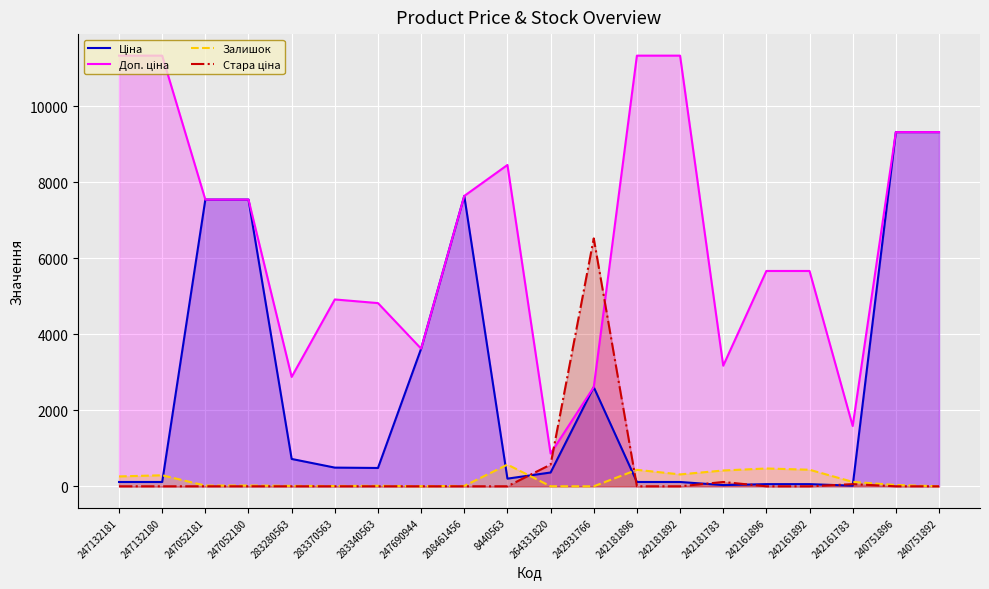

Reading right to left, extract all data points from this chart.

Ціна: 240751892=9321.4	240751896=9321.4	242161783=15.9	242161892=56.7	242161896=56.7	242181783=31.7	242181892=113.3	242181896=113.3	242931766=2610.0	264331820=362.8	8440563=201.3	208461456=7641.9	247690944=3622.2	283340563=482.1	283370563=491.7	283280563=719.6	247052180=7545.9	247052181=7545.9	247132180=113.3	247132181=113.3
Доп. ціна: 240751892=9321.4	240751896=9321.4	242161783=1587.0	242161892=5667.0	242161896=5667.0	242181783=3174.0	242181892=11334.0	242181896=11334.0	242931766=2610.0	264331820=862.0	8440563=8456.7	208461456=7641.9	247690944=3622.2	283340563=4821.4	283370563=4917.4	283280563=2878.5	247052180=7545.9	247052181=7545.9	247132180=11334.0	247132181=11334.0
Залишок: 240751892=1.0	240751896=34.0	242161783=116.0	242161892=436.0	242161896=469.0	242181783=416.0	242181892=313.0	242181896=434.0	242931766=0.0	264331820=1.0	8440563=571.0	208461456=11.0	247690944=2.0	283340563=13.0	283370563=8.0	283280563=11.0	247052180=21.0	247052181=19.0	247132180=290.0	247132181=260.0
Стара ціна: 240751892=0.0	240751896=0.0	242161783=56.7	242161892=0.0	242161896=0.0	242181783=113.3	242181892=0.0	242181896=0.0	242931766=6525.0	264331820=571.1	8440563=0.0	208461456=0.0	247690944=0.0	283340563=0.0	283370563=0.0	283280563=0.0	247052180=0.0	247052181=0.0	247132180=0.0	247132181=0.0